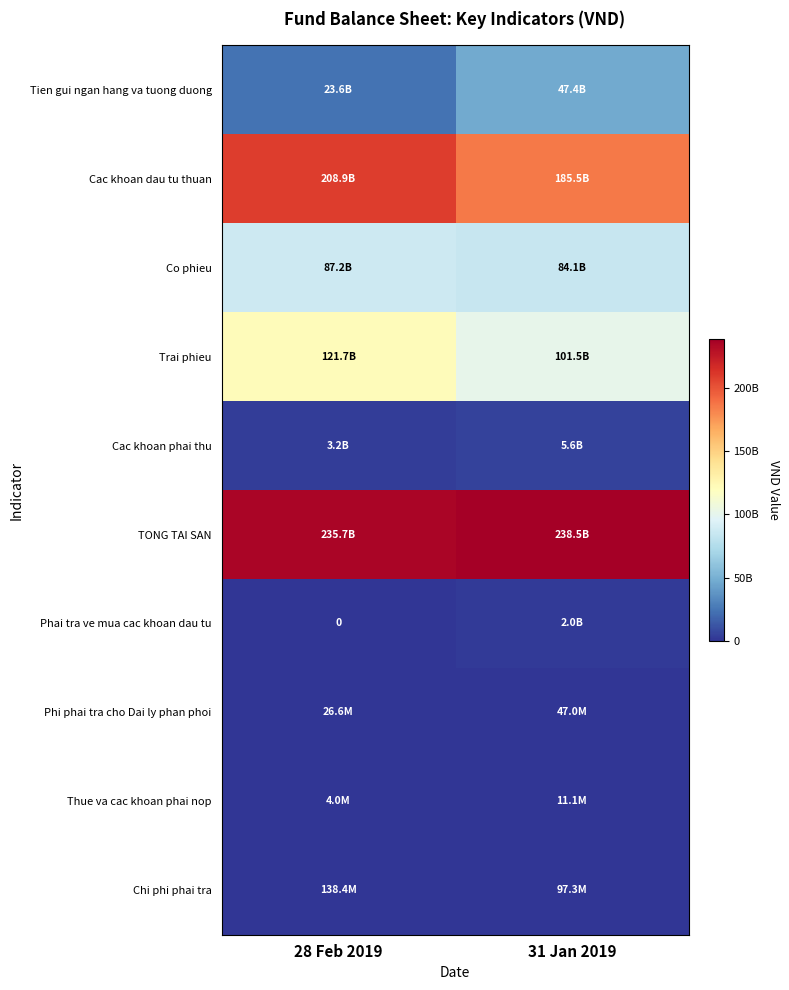

How many series are shown in this chart?

10